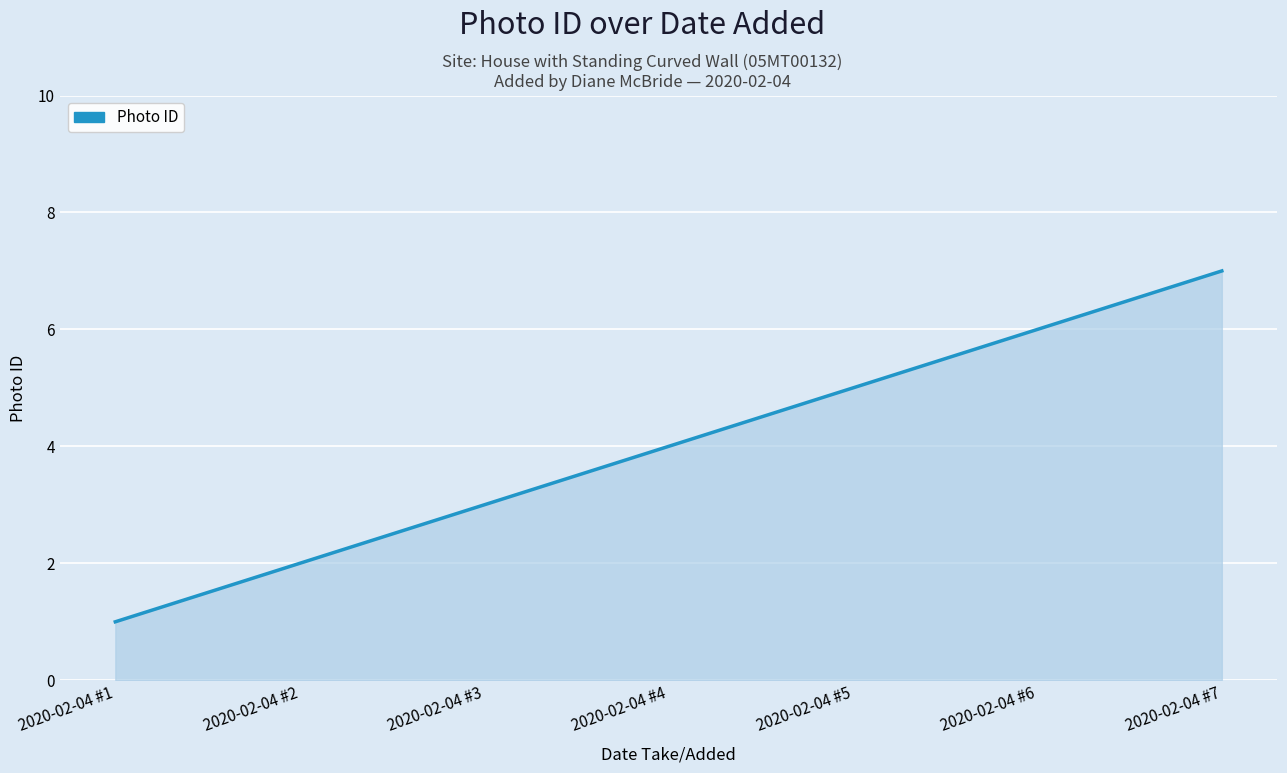

What is the maximum value shown in the chart?

7